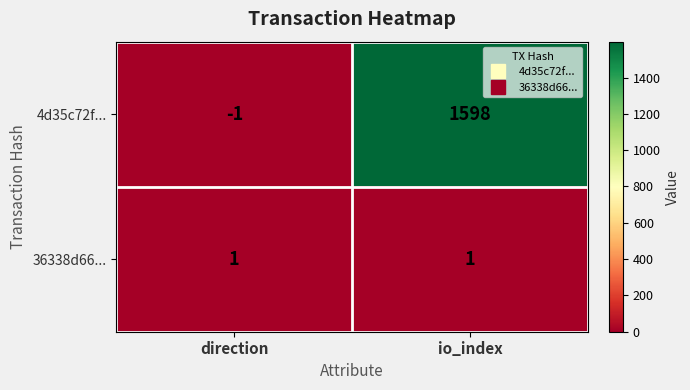

Reading left to right, transcribe all the data shown in this chart.

4d35c72f...: -1	1598
36338d66...: 1	1